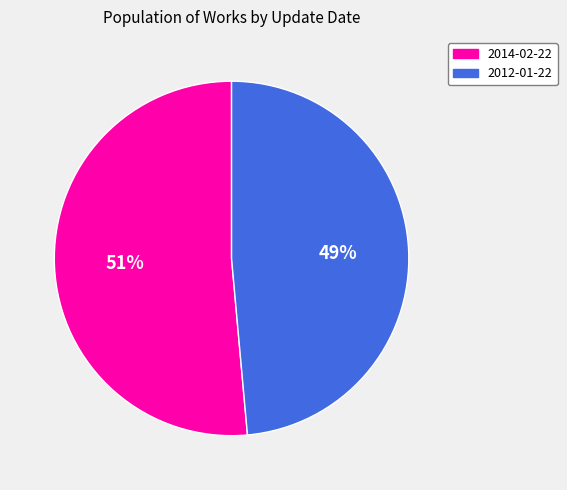

True or false: 2014-02-22 accounts for 51% of the total.

True